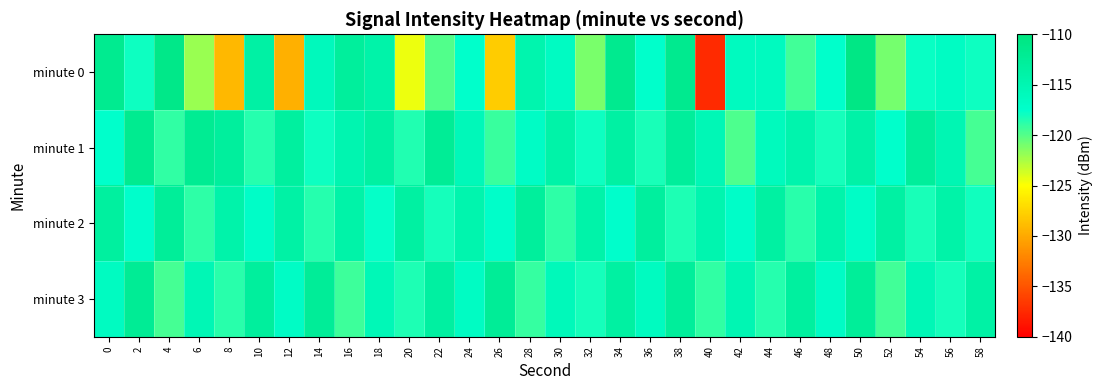

Reading left to right, transcribe all the data shown in this chart.

minute 0: 0=-111.7	2=-117.9	4=-111.0	6=-122.0	8=-129.2	10=-113.7	12=-129.7	14=-116.0	16=-112.8	18=-114.2	20=-124.4	22=-119.9	24=-117.5	26=-128.0	28=-114.6	30=-116.6	32=-121.0	34=-111.6	36=-117.6	38=-111.5	40=-137.5	42=-116.2	44=-116.2	46=-119.5	48=-117.6	50=-110.7	52=-121.0	54=-117.8	56=-116.8	58=-117.9
minute 1: 0=-117.6	2=-111.6	4=-118.9	6=-112.0	8=-112.9	10=-118.6	12=-113.2	14=-117.9	16=-114.9	18=-113.5	20=-118.5	22=-112.3	24=-115.7	26=-119.2	28=-116.8	30=-114.1	32=-117.9	34=-113.6	36=-118.3	38=-112.7	40=-115.4	42=-119.8	44=-116.2	46=-114.5	48=-118.1	50=-113.9	52=-117.6	54=-112.8	56=-115.1	58=-119.5
minute 2: 0=-113.2	2=-117.4	4=-112.6	6=-118.9	8=-114.3	10=-117.1	12=-113.8	14=-118.6	16=-114.0	18=-117.7	20=-113.4	22=-118.2	24=-114.6	26=-117.3	28=-112.9	30=-118.8	32=-114.2	34=-117.5	36=-113.1	38=-118.4	40=-114.7	42=-117.2	44=-113.5	46=-118.7	48=-114.4	50=-117.0	52=-113.6	54=-118.3	56=-114.1	58=-118.0
minute 3: 0=-116.5	2=-112.2	4=-119.6	6=-115.3	8=-118.7	10=-113.0	12=-116.8	14=-112.5	16=-119.3	18=-115.6	20=-118.4	22=-113.3	24=-116.7	26=-112.4	28=-119.1	30=-115.8	32=-118.2	34=-113.5	36=-116.4	38=-112.7	40=-119.0	42=-115.1	44=-118.6	46=-113.2	48=-116.9	50=-112.6	52=-119.4	54=-115.5	56=-118.1	58=-113.8